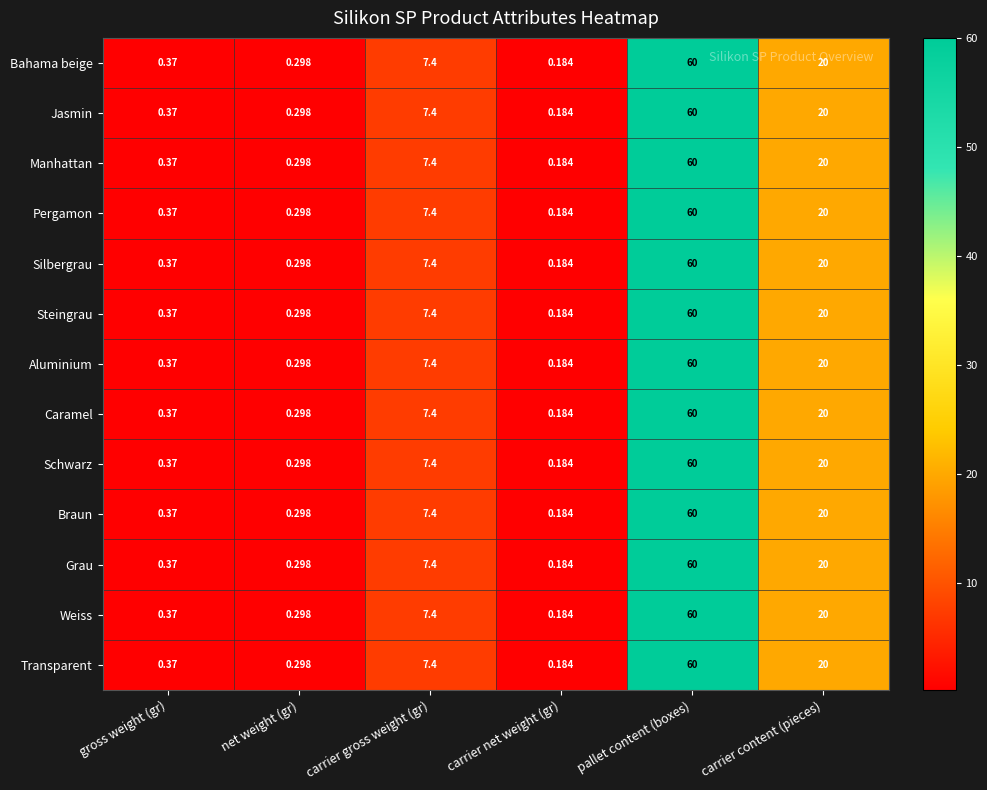

Which category has the lowest value across all series?

carrier net weight (gr)